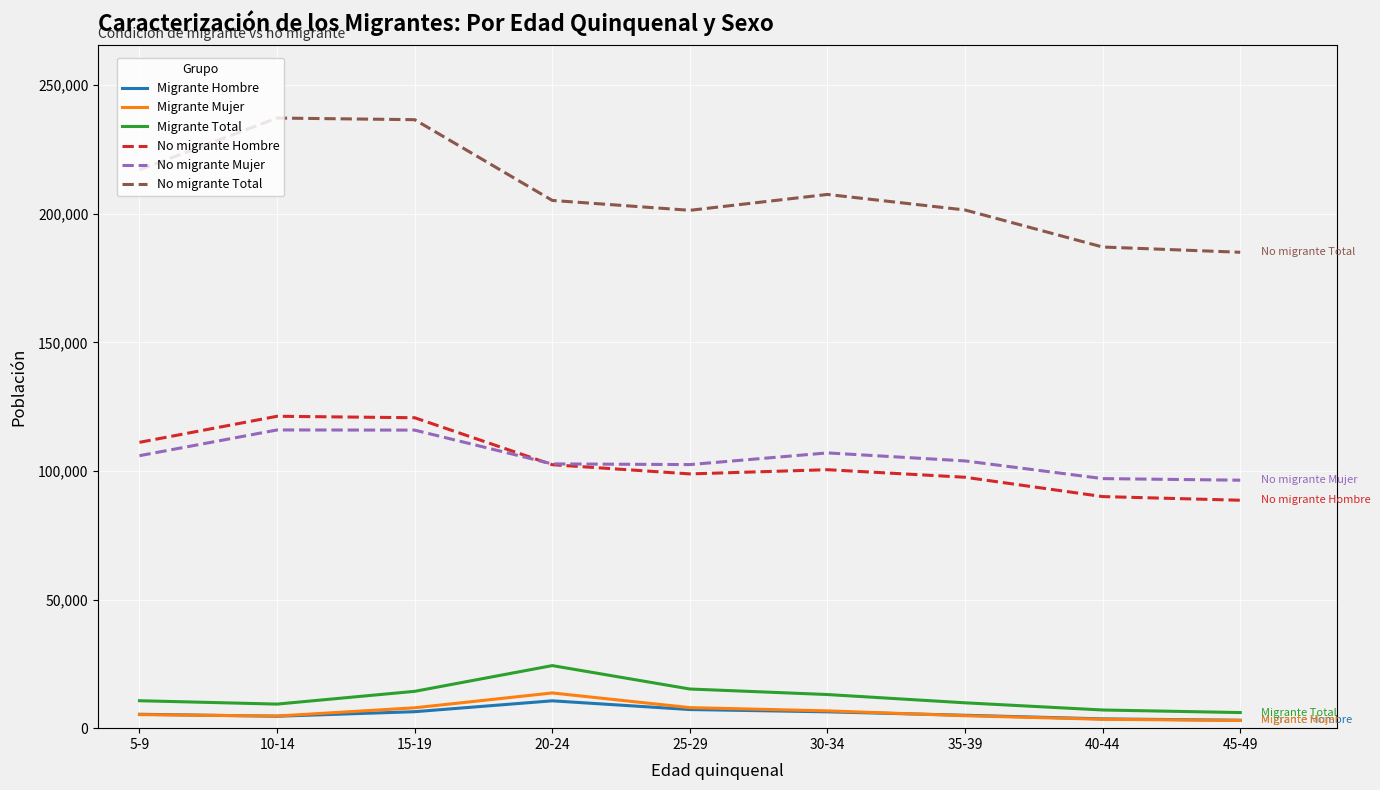

Does the chart have visible grid lines?

Yes